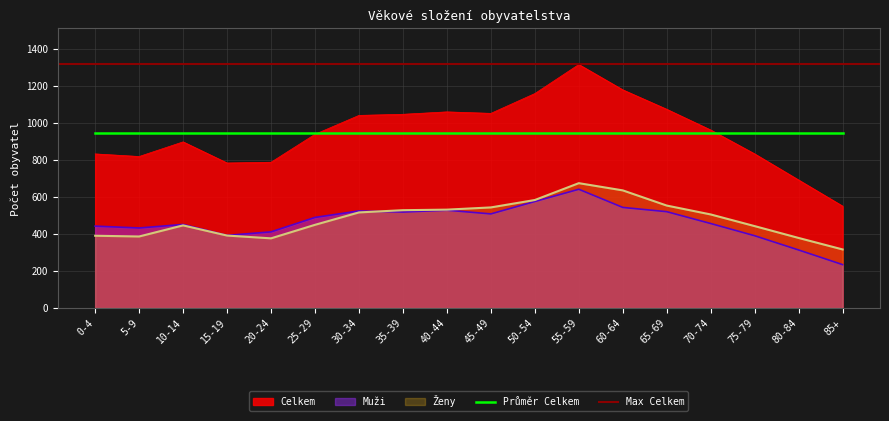

Reading right to left, extract all data points from this chart.

Celkem: 550	691	832	961	1073	1178	1315	1158	1051	1059	1046	1040	938	787	783	897	818	832
Muži: 234	313	390	456	520	543	641	575	508	528	518	524	489	411	392	451	432	442
Ženy: 316	378	442	505	553	635	674	583	543	531	528	516	449	376	391	446	386	390